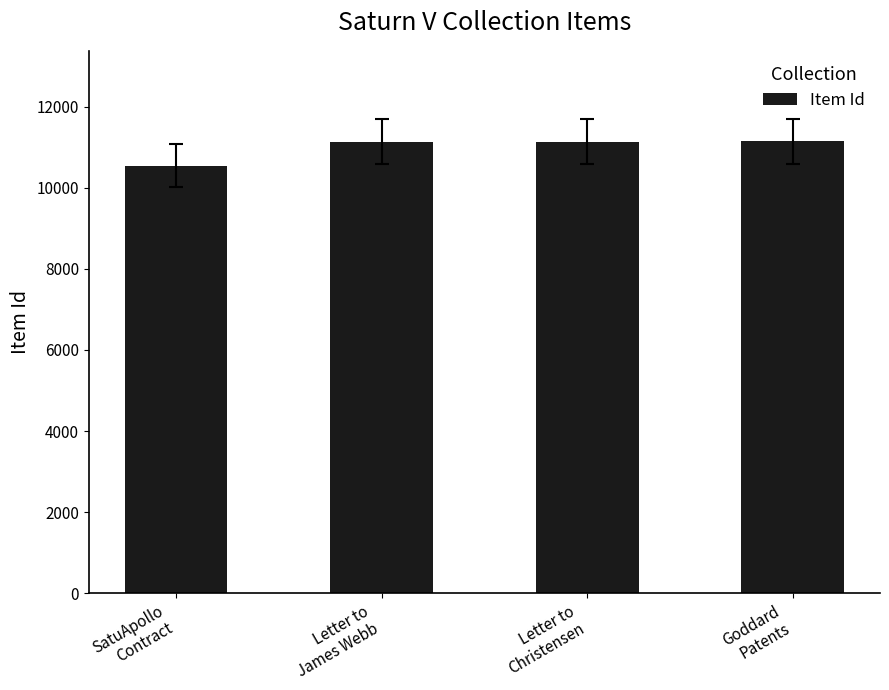

True or false: the data shows 11136 at Letter to
James Webb.

True